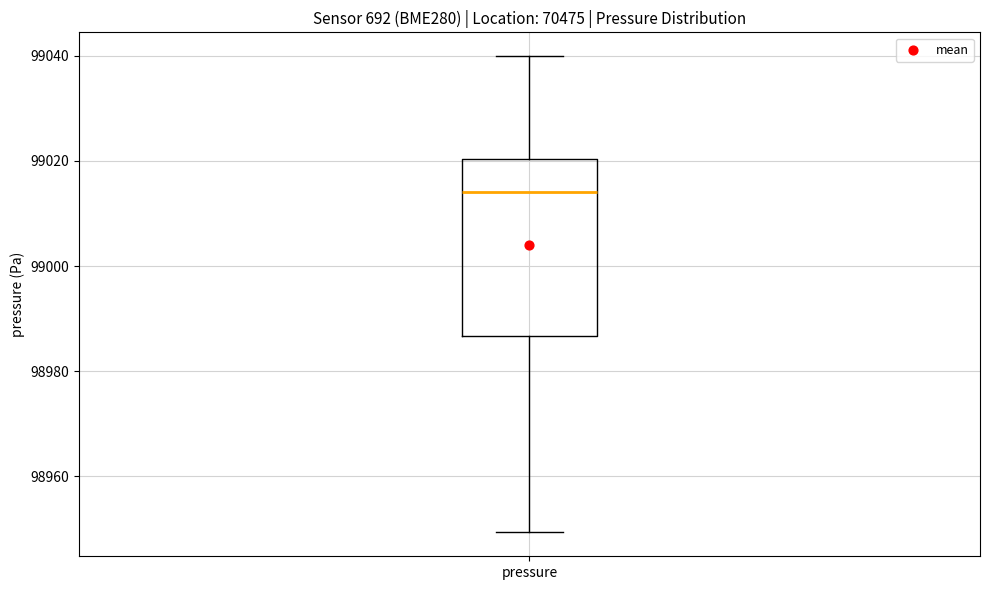

Transcribe this box plot: give where the median line is, the range the box spans, and where the two whiskers end, as read against the y-axis. The values are not printed on the chart, so give them approximately, as read against the axis.

median 99014, box 98986 to 99020, whiskers 98950 to 99040